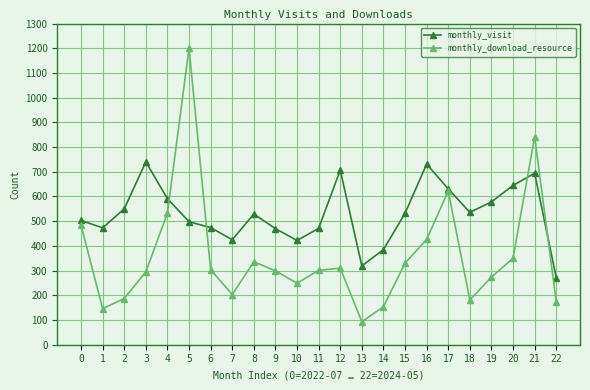

At which category does monthly_visit reach its first local valley?

1